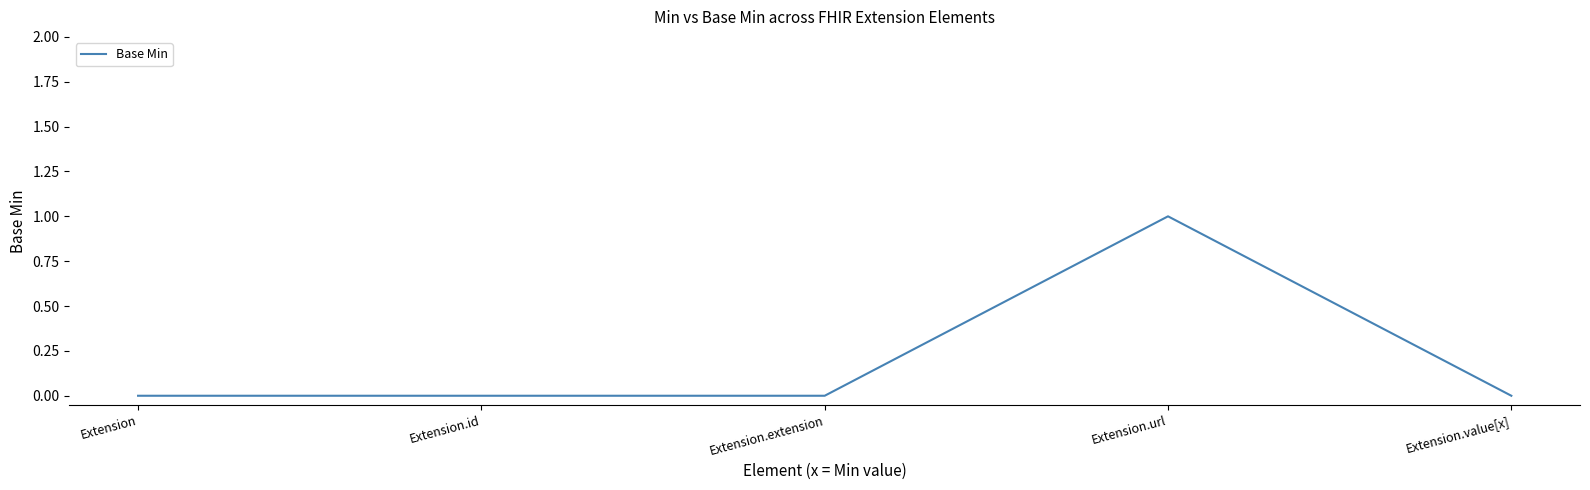

True or false: the data shows 1 at Extension.value[x].

False